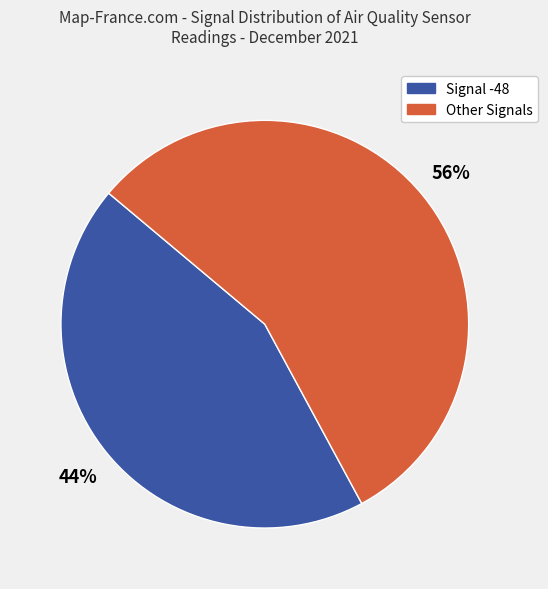

To the nearest percent, what is the difference between the largest and smallest slice percentages?

12%